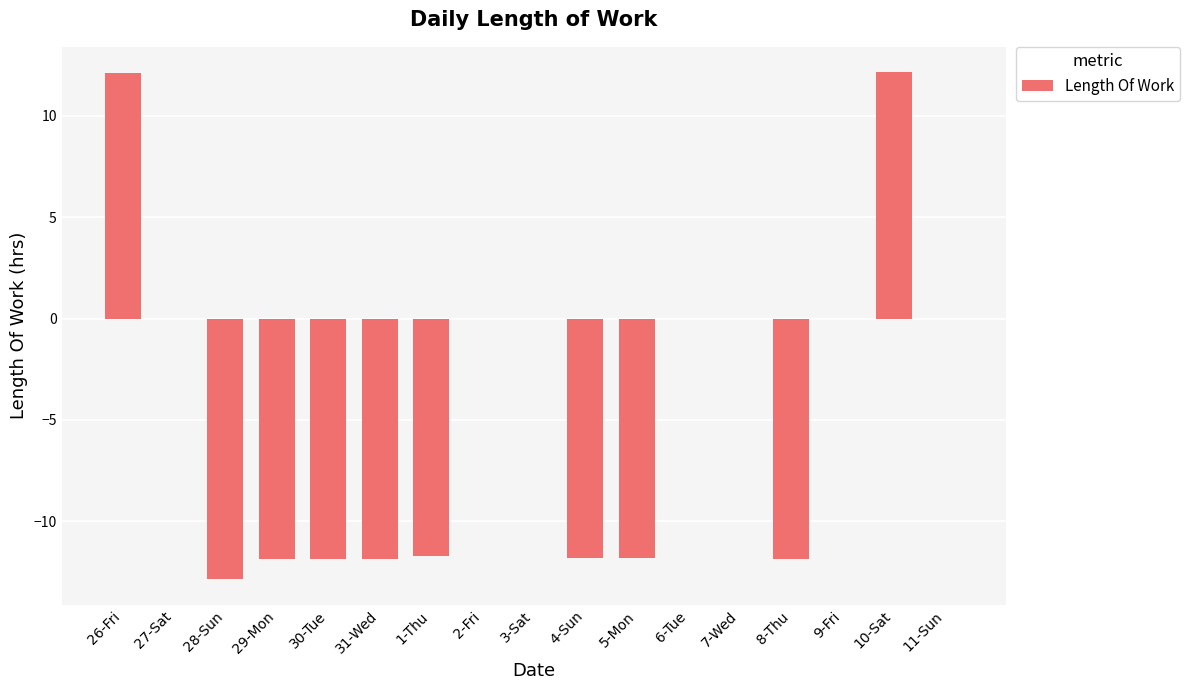

Between 31-Wed and 10-Sat, which is larger?

10-Sat